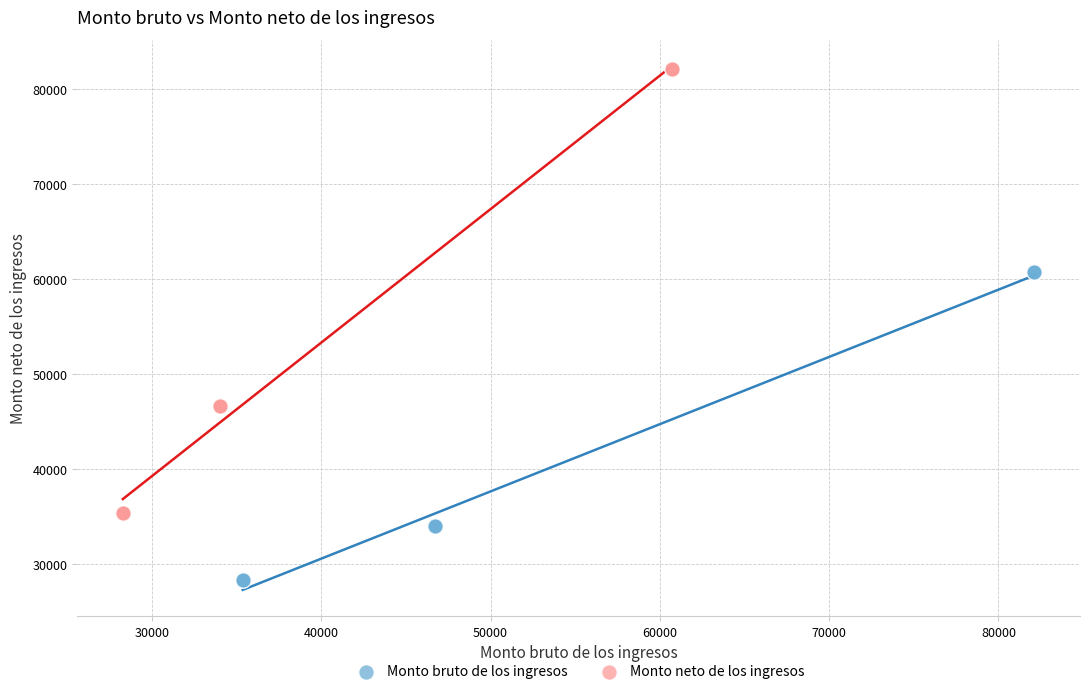

Which series has the widest spread of Y values?

Monto neto de los ingresos